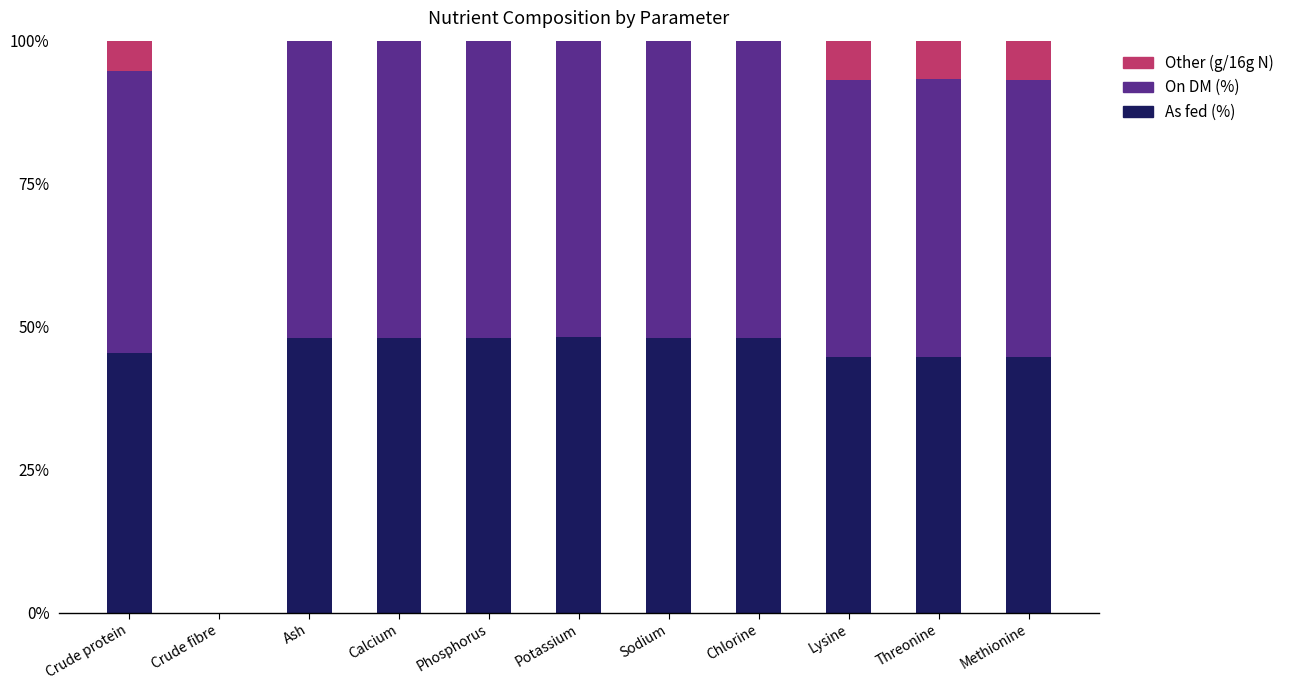

How many series are shown in this chart?

3